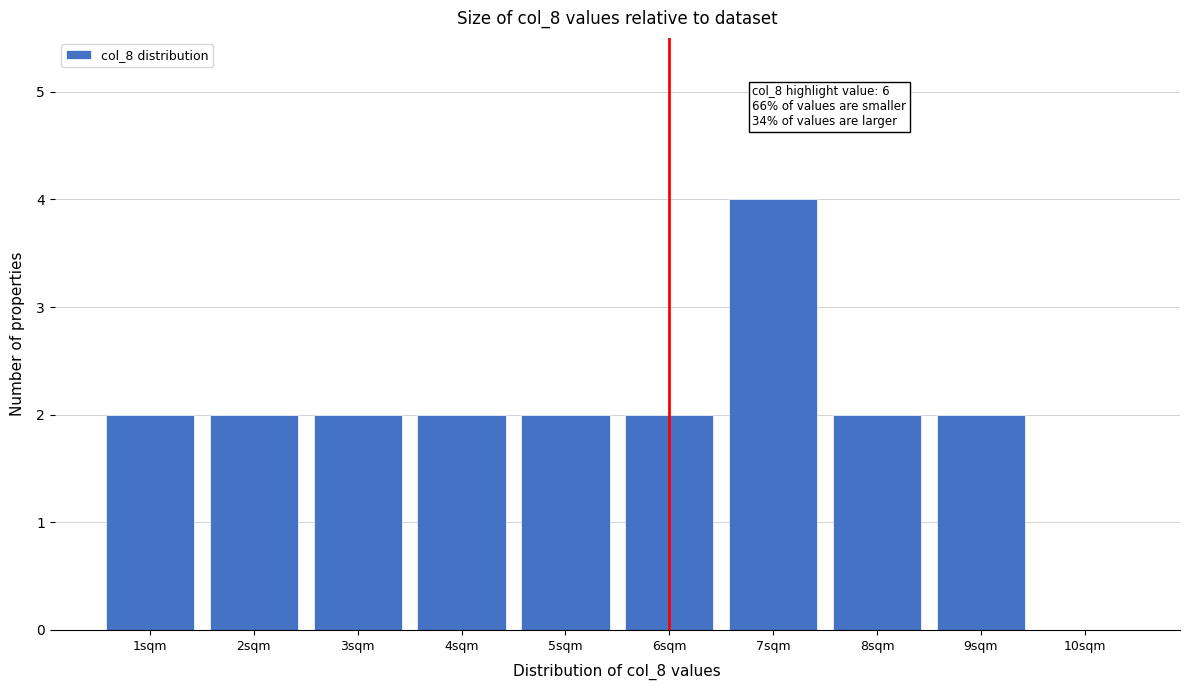

Over which range of the x-axis is the bar tallest?

6.5 to 7.5